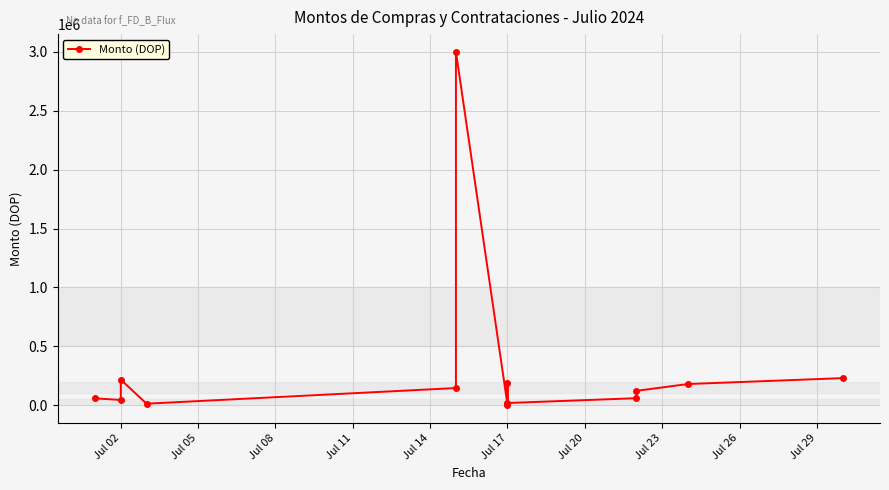

True or false: the data has more than 1 interior local peaks.

True